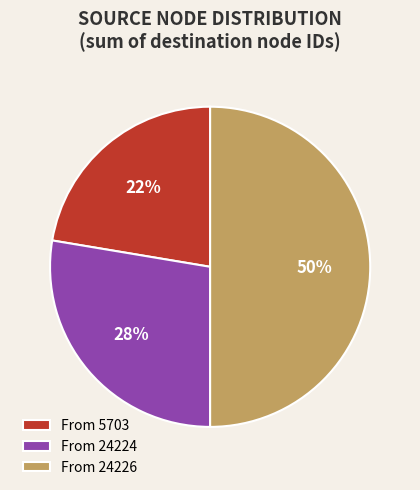

Which slice is the largest?

From 24226